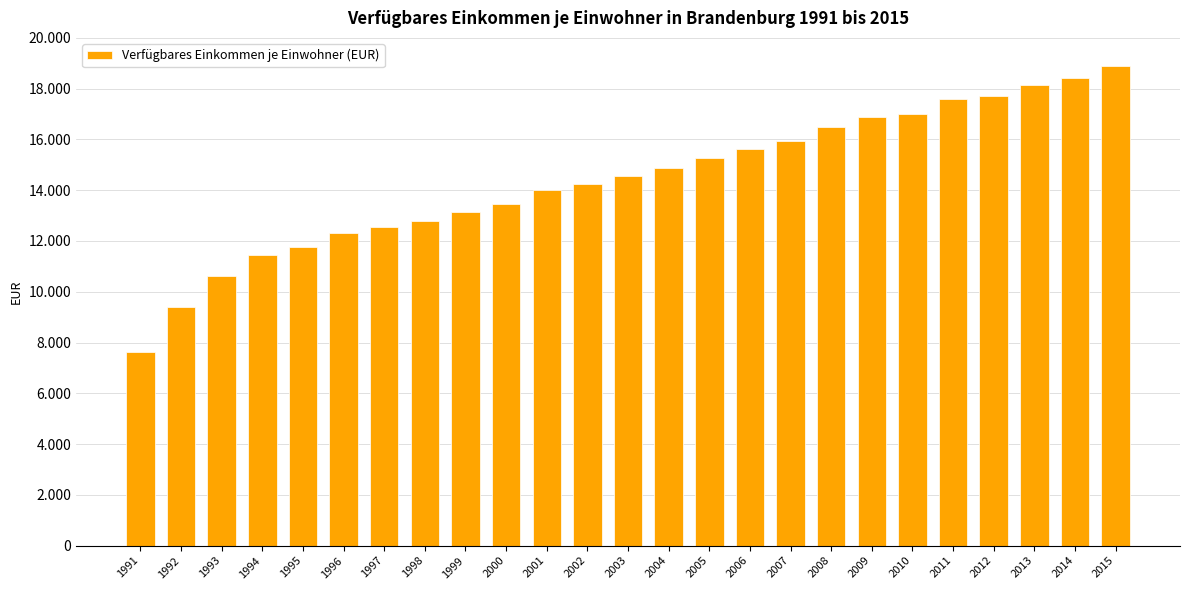

Are the bars horizontal?

No